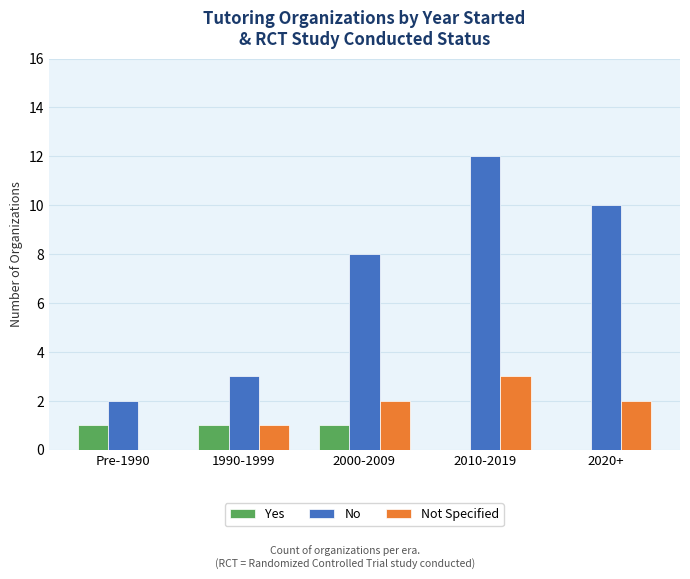

Reading left to right, list all the values displayed in this chart.

Yes: 1	1	1	0	0
No: 2	3	8	12	10
Not Specified: 0	1	2	3	2